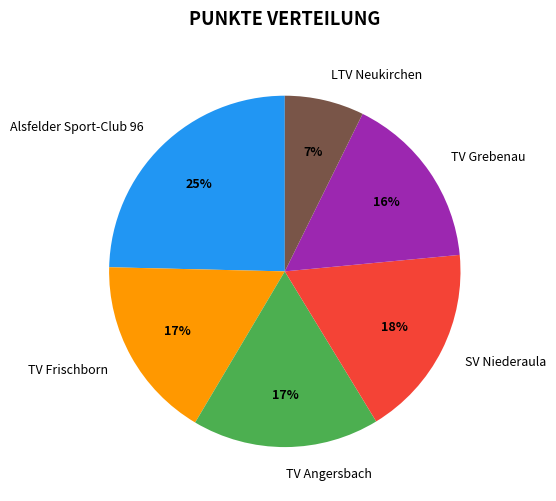

Is the sum of TV Grebenau and SV Niederaula greater than half?

No